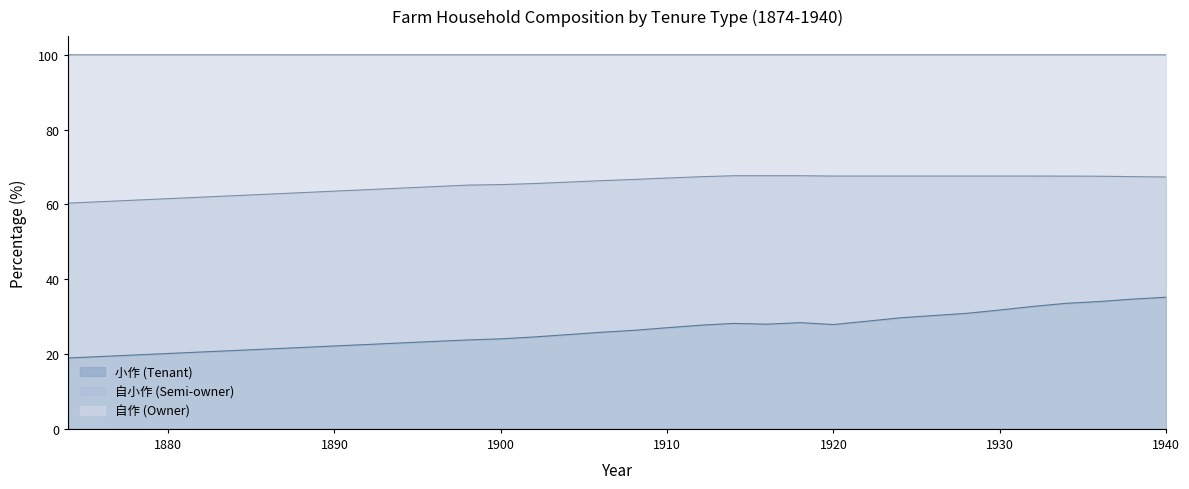

How many values in the 自作 (Owner) series are below 66?

16